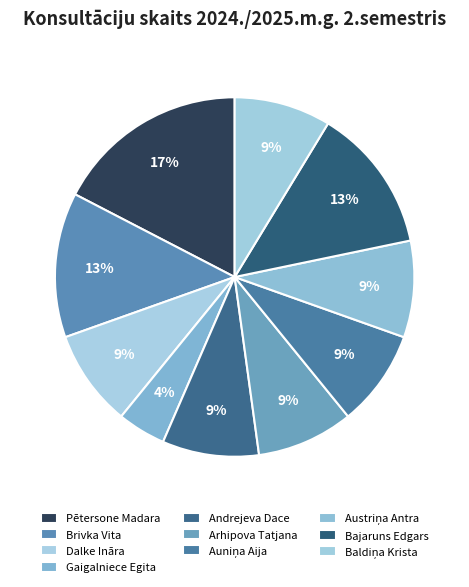

To the nearest percent, what is the combined percentage of Brivka Vita and Bajaruns Edgars?

26%